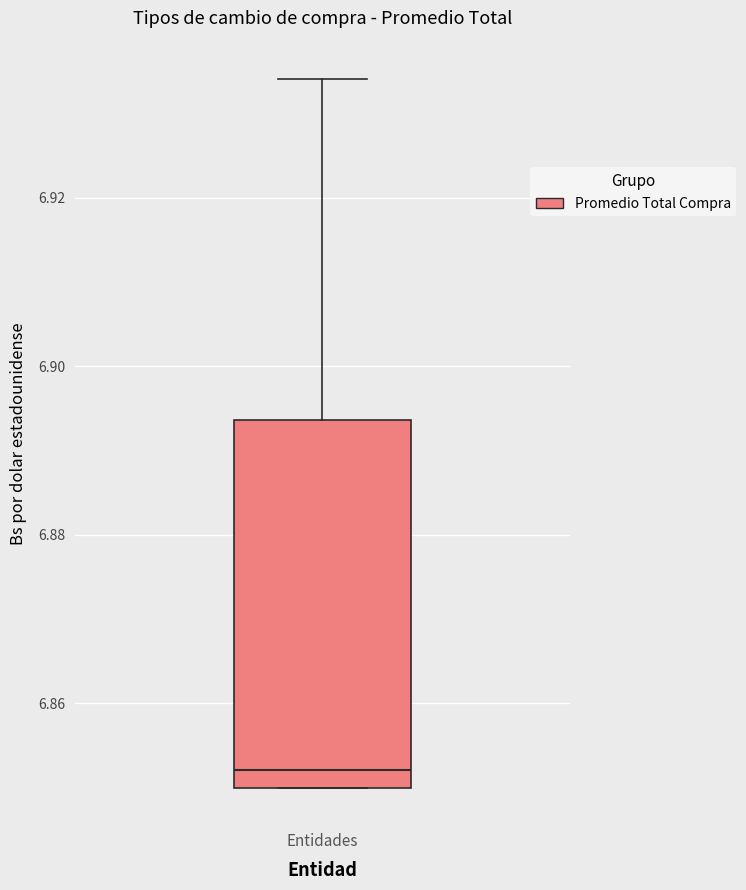

Where does the upper whisker of the box for Entidades end on the y-axis? The values are not printed on the chart, so give them approximately, as read against the axis.

6.934